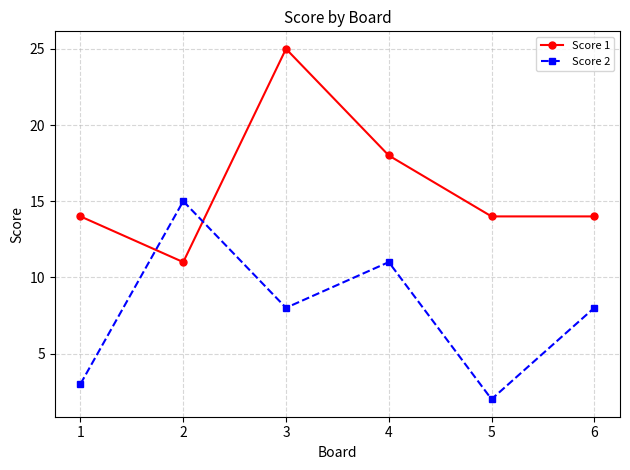

True or false: Score 2 has more than 0 points higher than both neighbors.

True